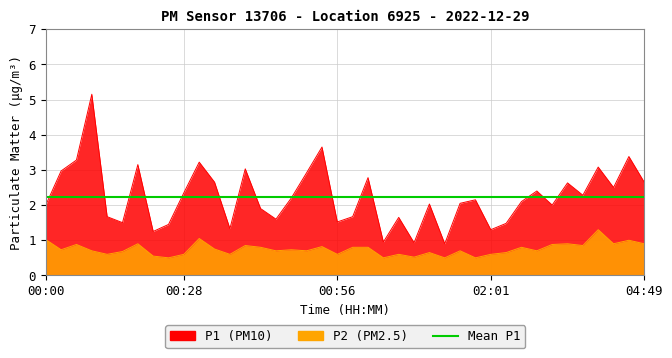

Count the number of categories in the chart.

40